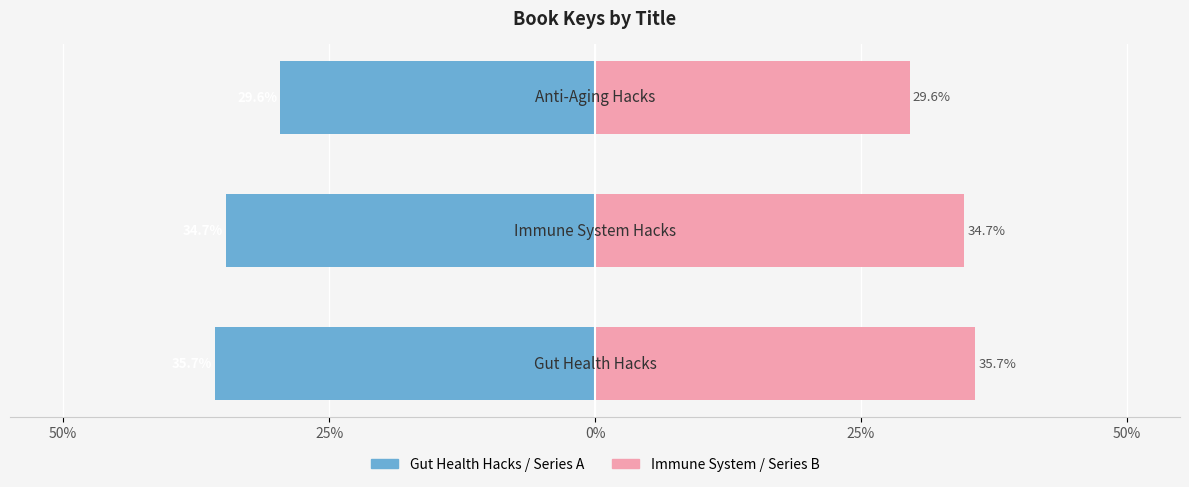

What is the difference between the maximum and minimum values in the Series A series?

6.2